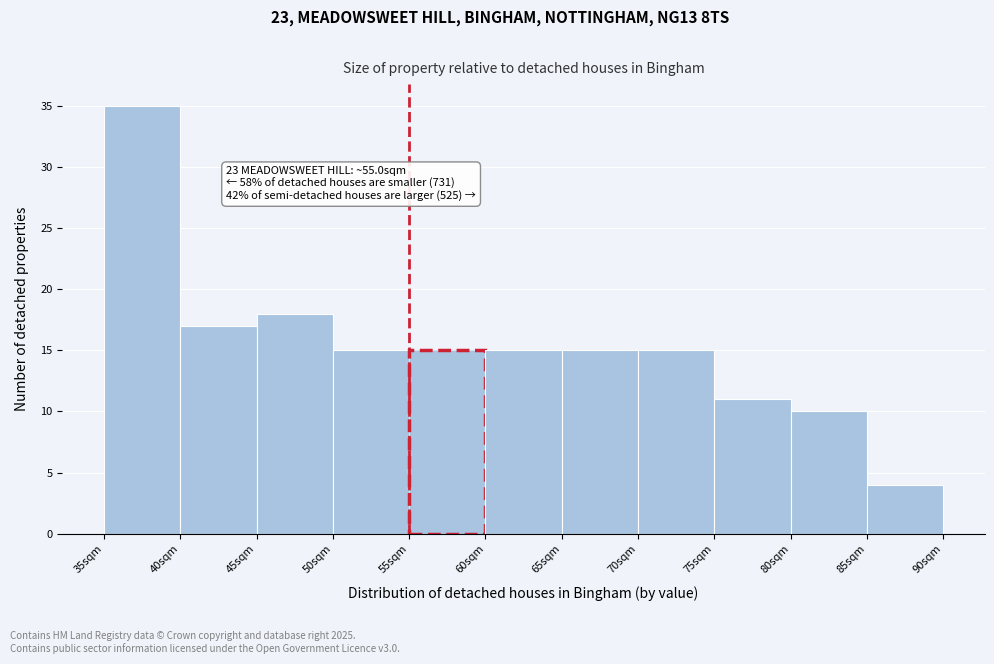

Which range on the x-axis has the tallest bar?

35 to 40